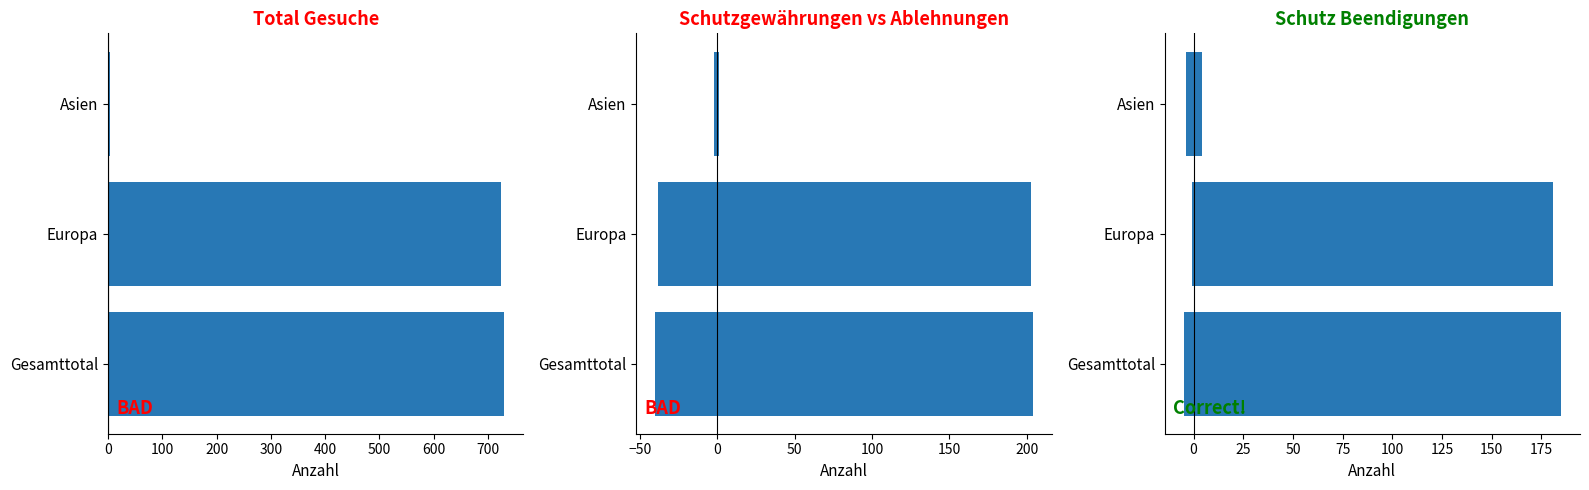

What are all the series names shown in the legend?

Total Gesuche, Schutzgewährungen, Ablehnungen, Schutz erloschen, Schutz widerrufen